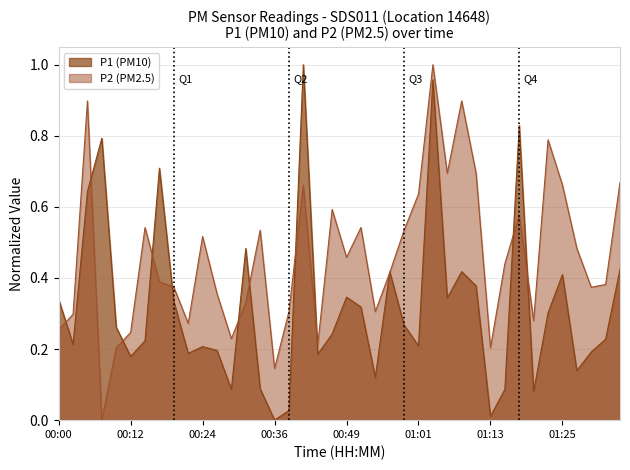

What is the total value across all series at 00:41?

1.7